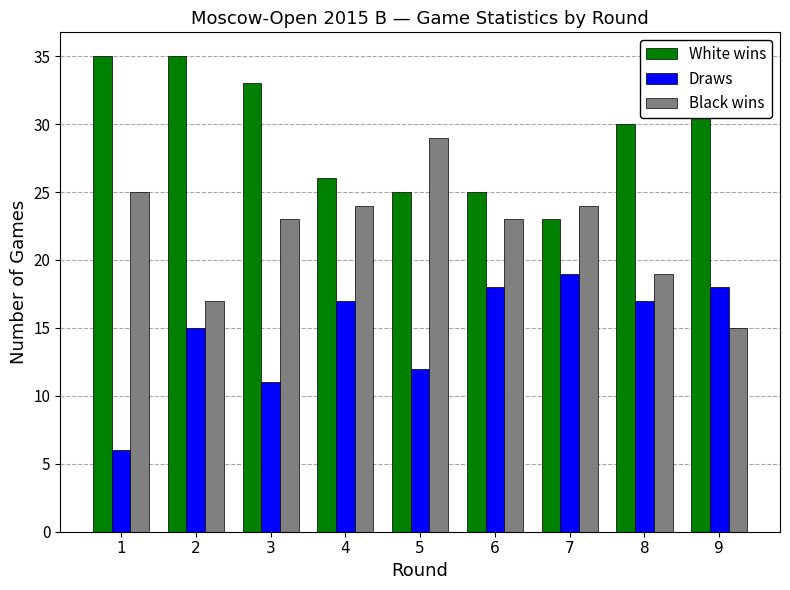

How many bars are there in each group?

3